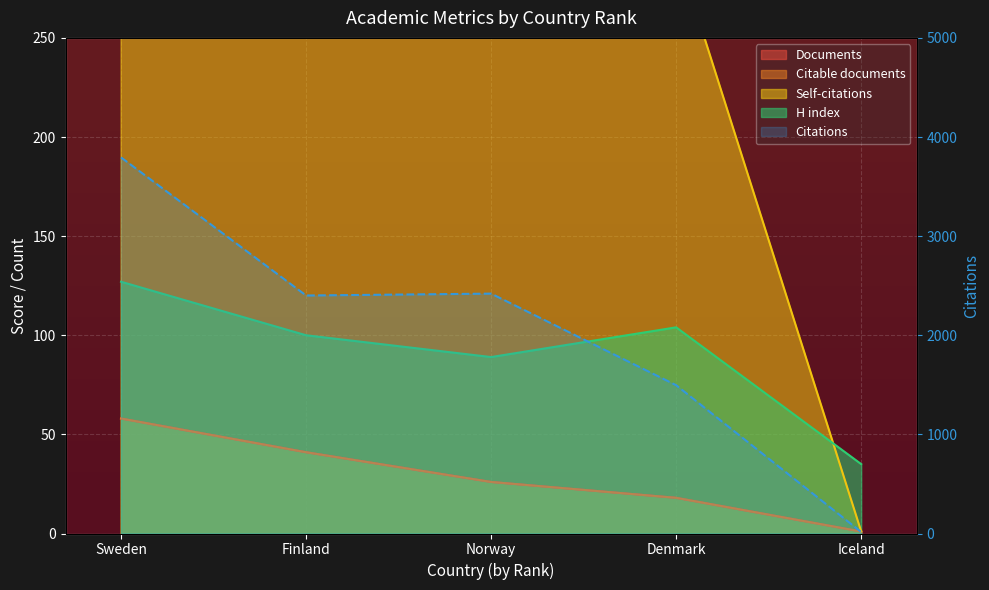

How many lines are shown in the chart?

5